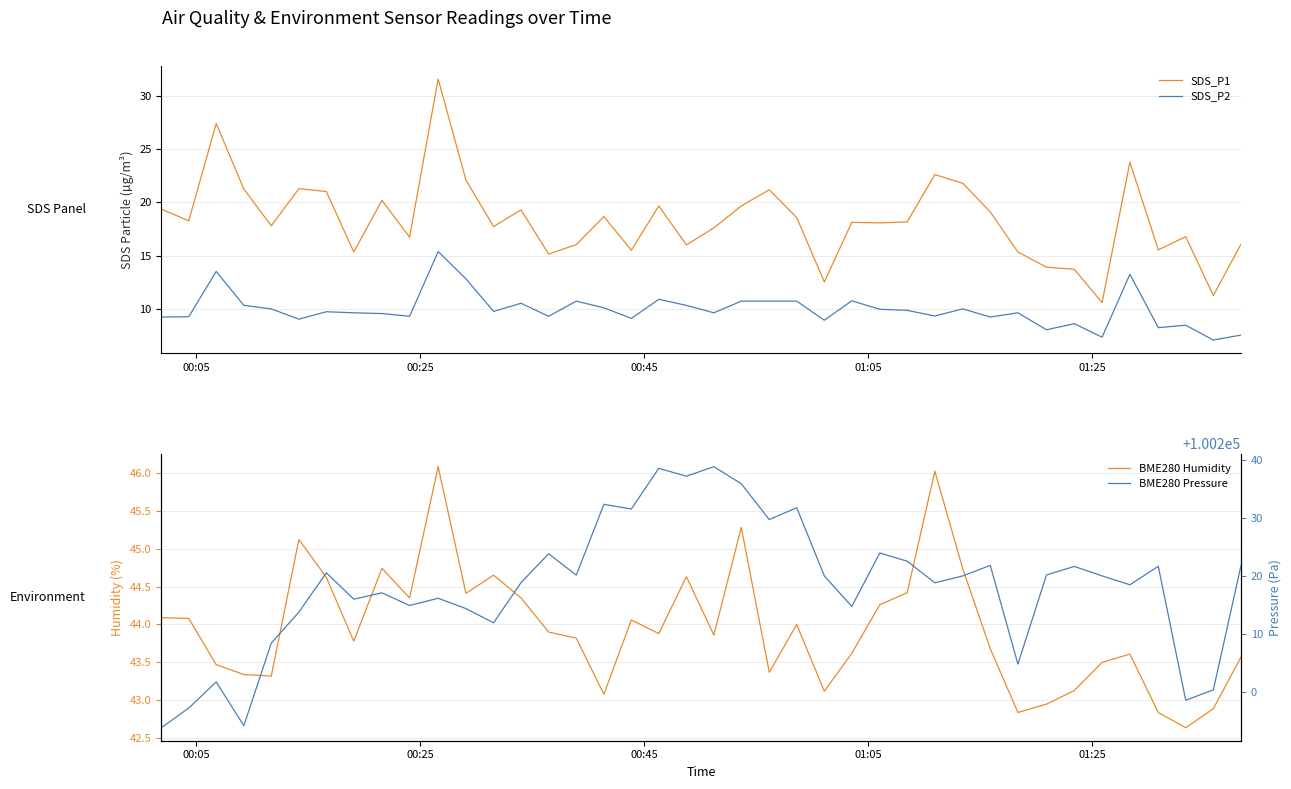

What is the minimum value shown in the chart?

7.0